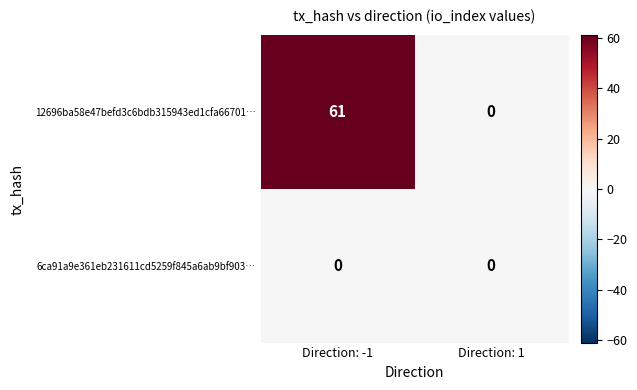

Which series changed the most between Direction: -1 and Direction: 1?

12696ba58e47befd3c6bdb315943ed1cfa66701…